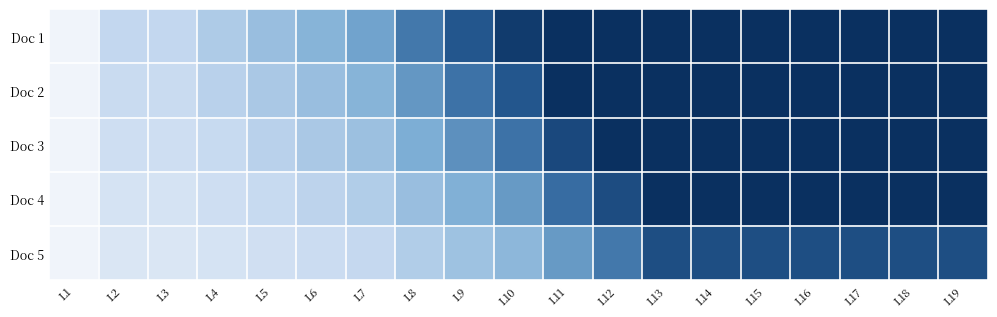

Reading left to right, list all the values displayed in this chart.

Doc 1: L1=0.0	L2=1.6	L3=1.6	L4=2.0	L5=2.4	L6=2.8	L7=3.2	L8=4.0	L9=4.8	L10=5.6	L11=6.0	L12=6.0	L13=6.0	L14=6.0	L15=6.0	L16=6.0	L17=6.0	L18=6.0	L19=6.0
Doc 2: L1=0.0	L2=1.4	L3=1.4	L4=1.7	L5=2.0	L6=2.4	L7=2.8	L8=3.4	L9=4.1	L10=4.8	L11=6.0	L12=6.0	L13=6.0	L14=6.0	L15=6.0	L16=6.0	L17=6.0	L18=6.0	L19=6.0
Doc 3: L1=0.0	L2=1.2	L3=1.2	L4=1.4	L5=1.7	L6=2.0	L7=2.3	L8=2.9	L9=3.5	L10=4.1	L11=5.2	L12=6.0	L13=6.0	L14=6.0	L15=6.0	L16=6.0	L17=6.0	L18=6.0	L19=6.0
Doc 4: L1=0.0	L2=1.0	L3=1.0	L4=1.2	L5=1.4	L6=1.7	L7=1.9	L8=2.4	L9=2.9	L10=3.4	L11=4.3	L12=5.1	L13=6.0	L14=6.0	L15=6.0	L16=6.0	L17=6.0	L18=6.0	L19=6.0
Doc 5: L1=0.0	L2=0.8	L3=0.8	L4=1.0	L5=1.1	L6=1.3	L7=1.5	L8=1.9	L9=2.3	L10=2.6	L11=3.4	L12=4.0	L13=5.0	L14=5.0	L15=5.0	L16=5.0	L17=5.0	L18=5.0	L19=5.0